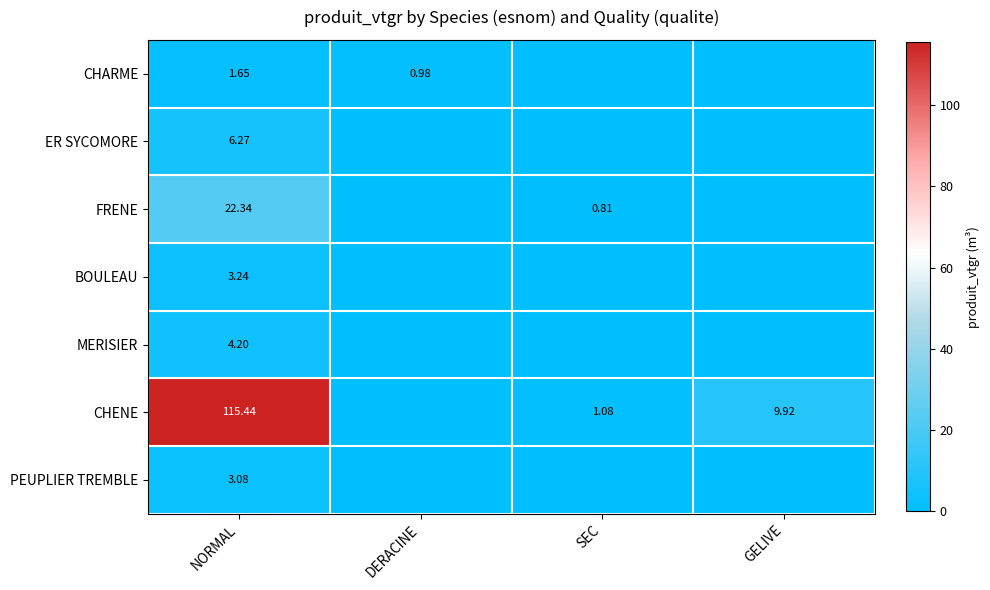

Rank the series at NORMAL from highest to lowest value.

CHENE, FRENE, ER SYCOMORE, MERISIER, BOULEAU, PEUPLIER TREMBLE, CHARME